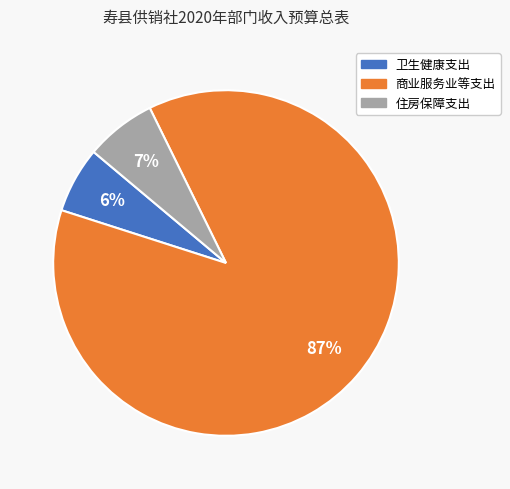

Does 卫生健康支出 account for over 50% of the chart?

No